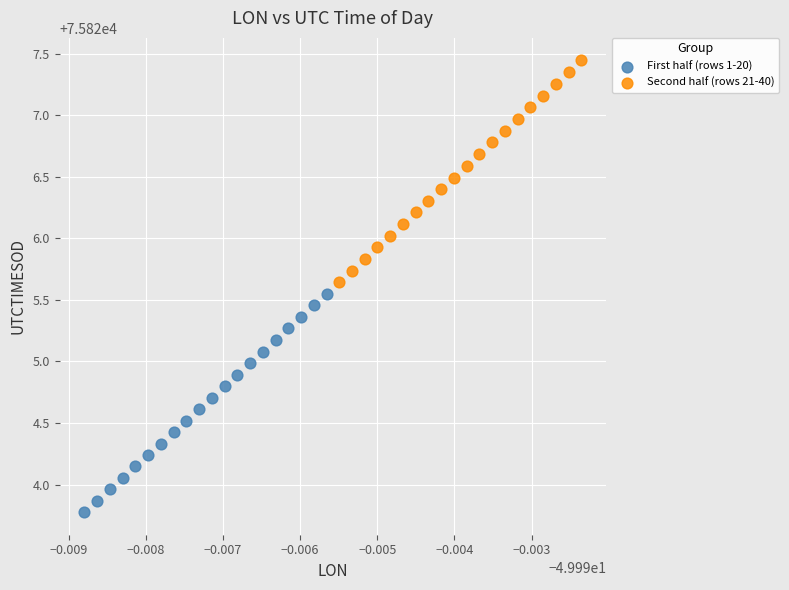

Which series contains the lowest Y value?

First half (rows 1-20)